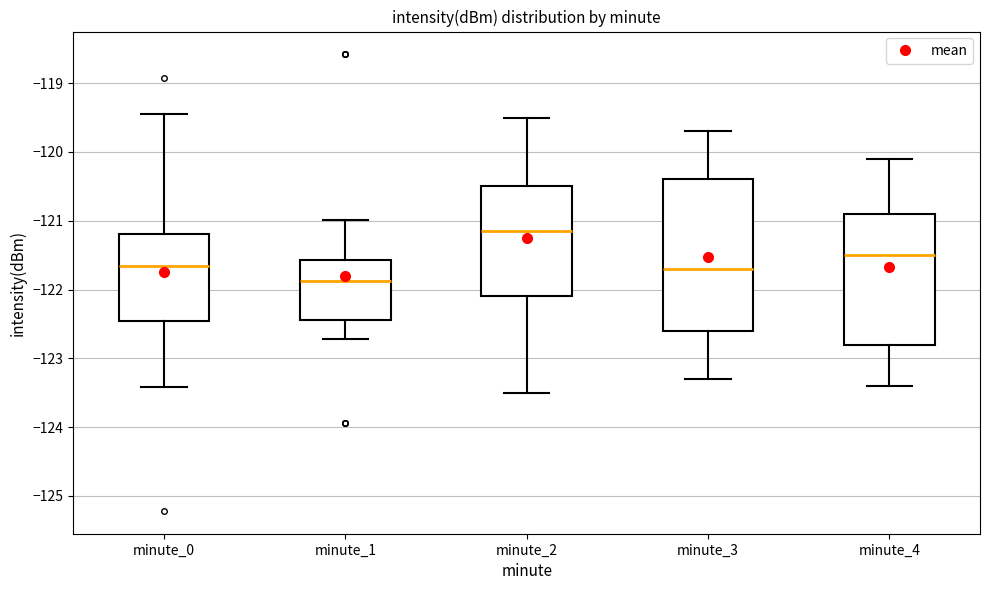

Where does the lower whisker of the box for minute_4 end on the y-axis? The values are not printed on the chart, so give them approximately, as read against the axis.

-123.4